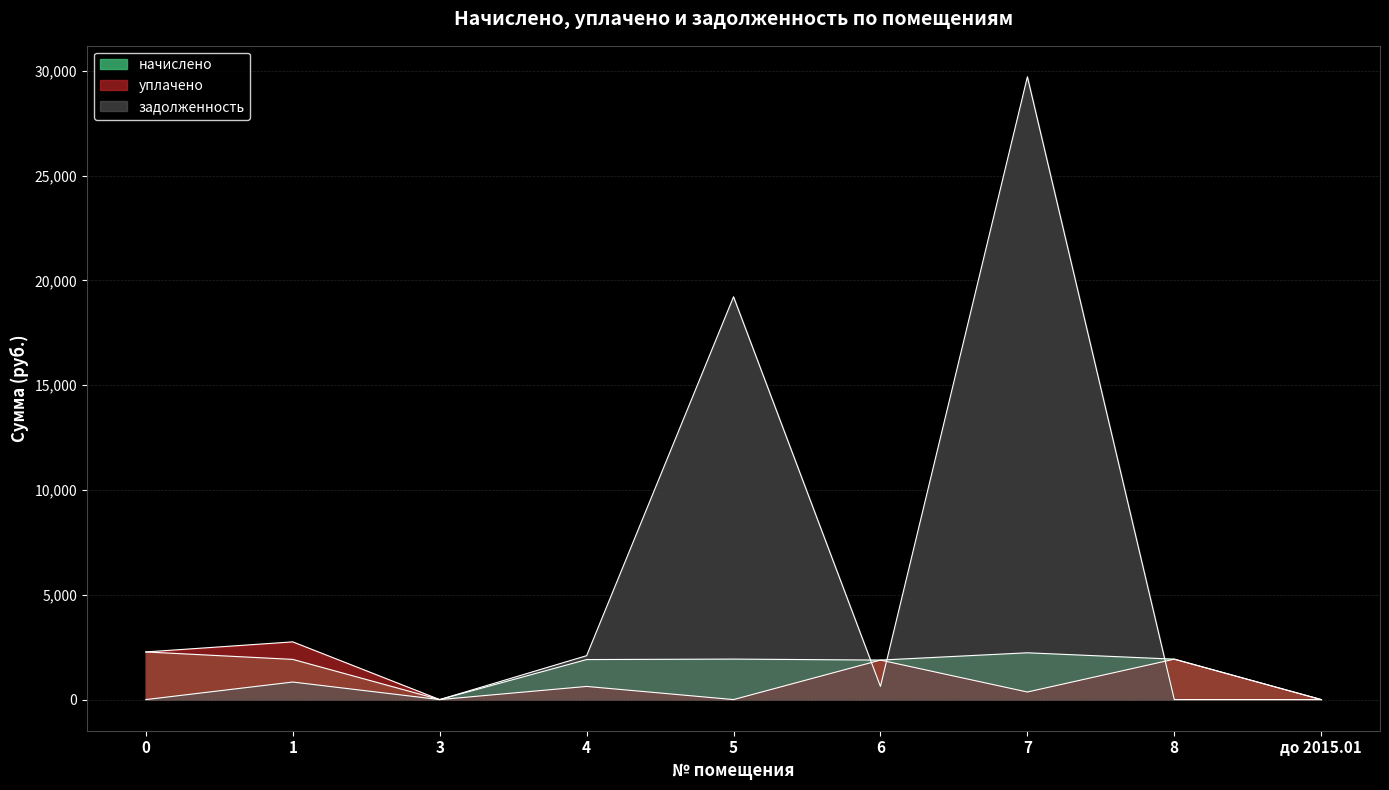

Does the chart have visible grid lines?

Yes